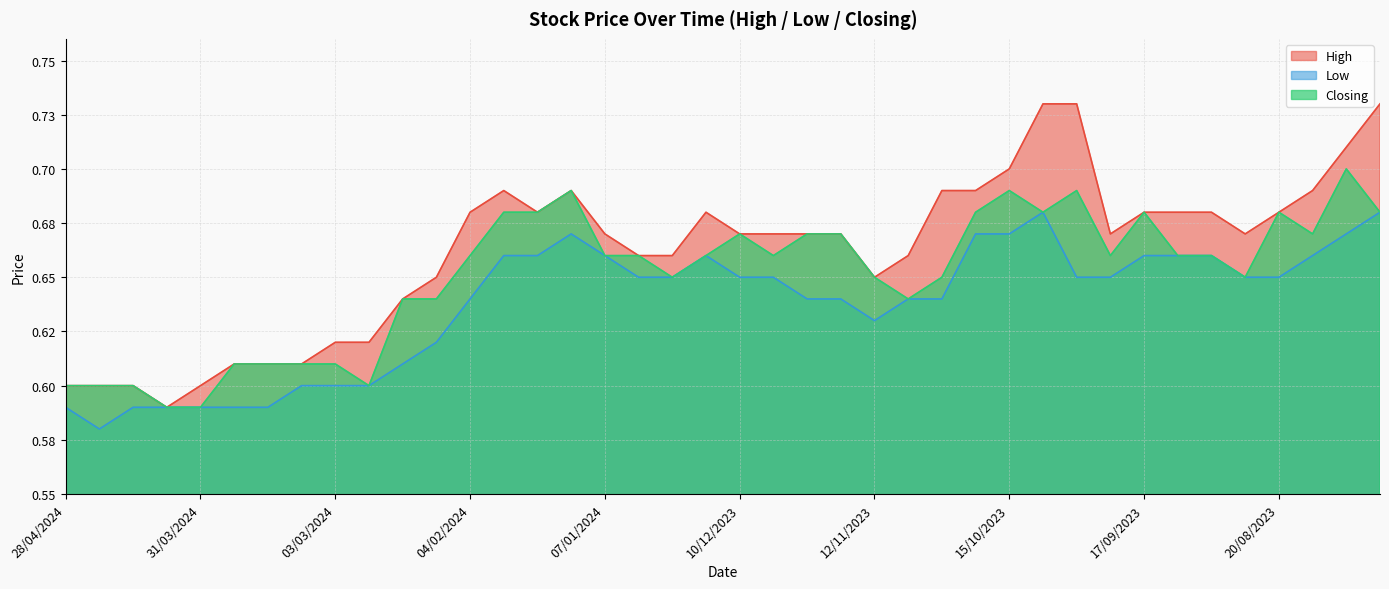

Where is the first local maximum for Closing?

14/01/2024